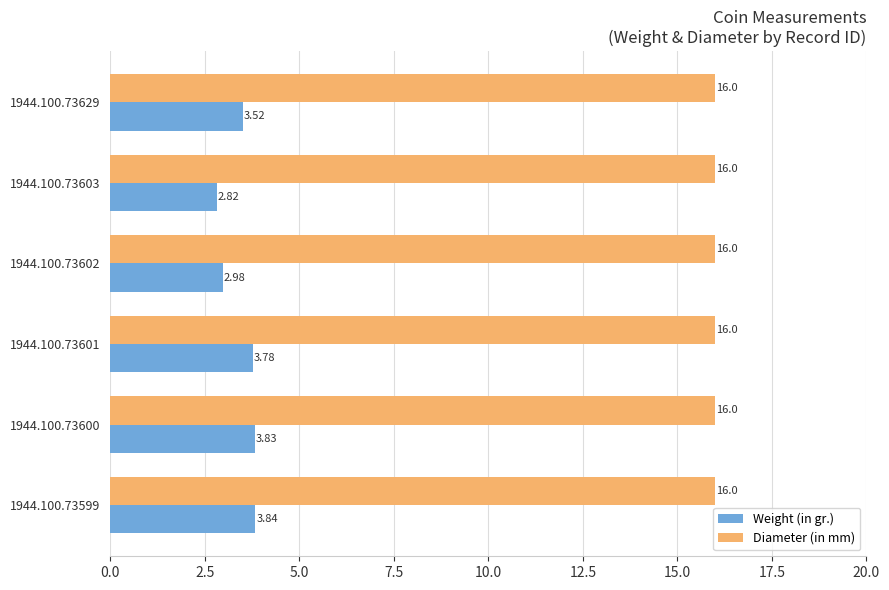

At which category is the sum across all series the highest?

1944.100.73599